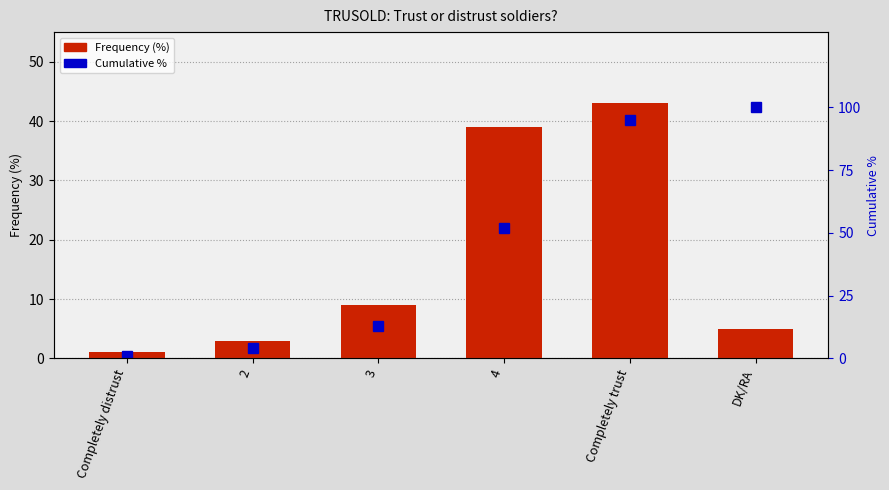

At which category does the chart reach its minimum across all series?

Completely distrust